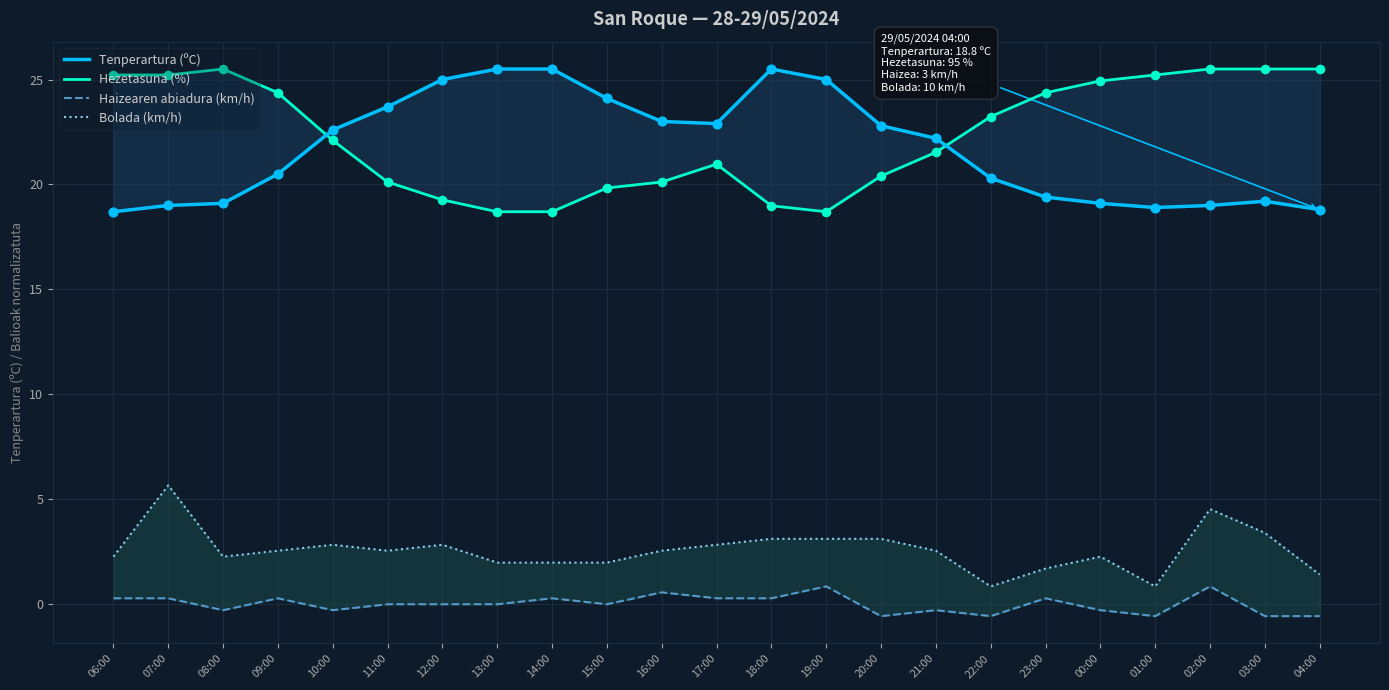

Is the value of Hezetasuna (%) at 10:00 greater than the value of Tenperartura (ºC) at 16:00?

No